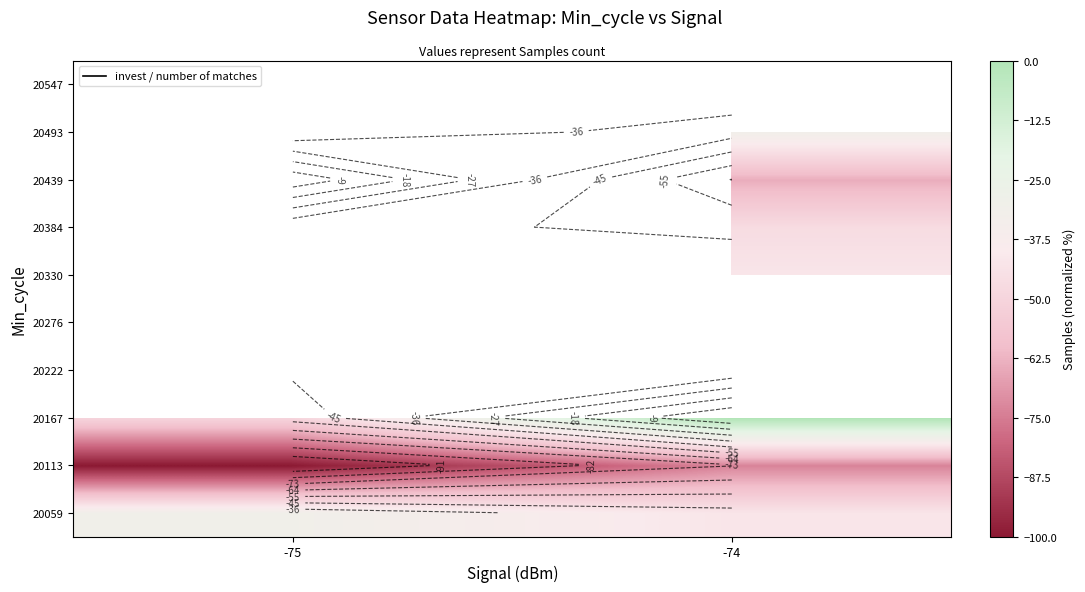

Is it true that 20330 equals -58.8 at -74?

False